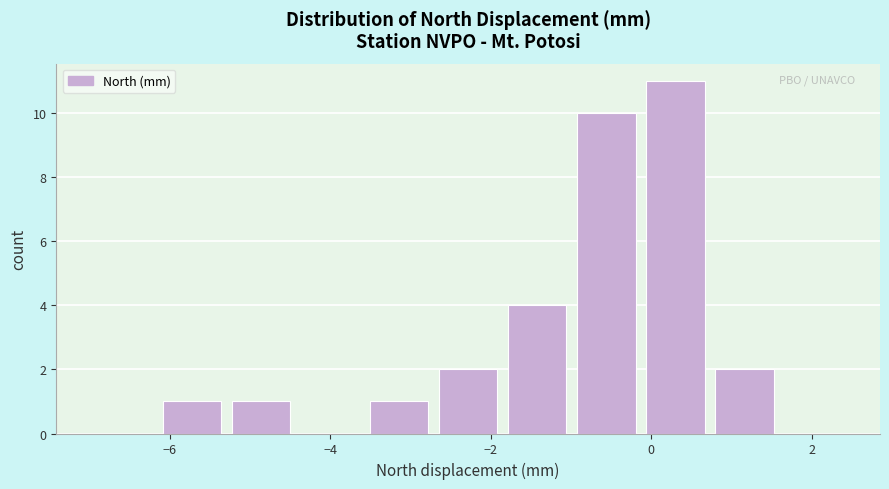

What is the height of the bar covering -2.8 to -1.8 on the x-axis? Neither the bar edges nor the heights are printed on the chart, so give them approximately, as read against the axes.

2